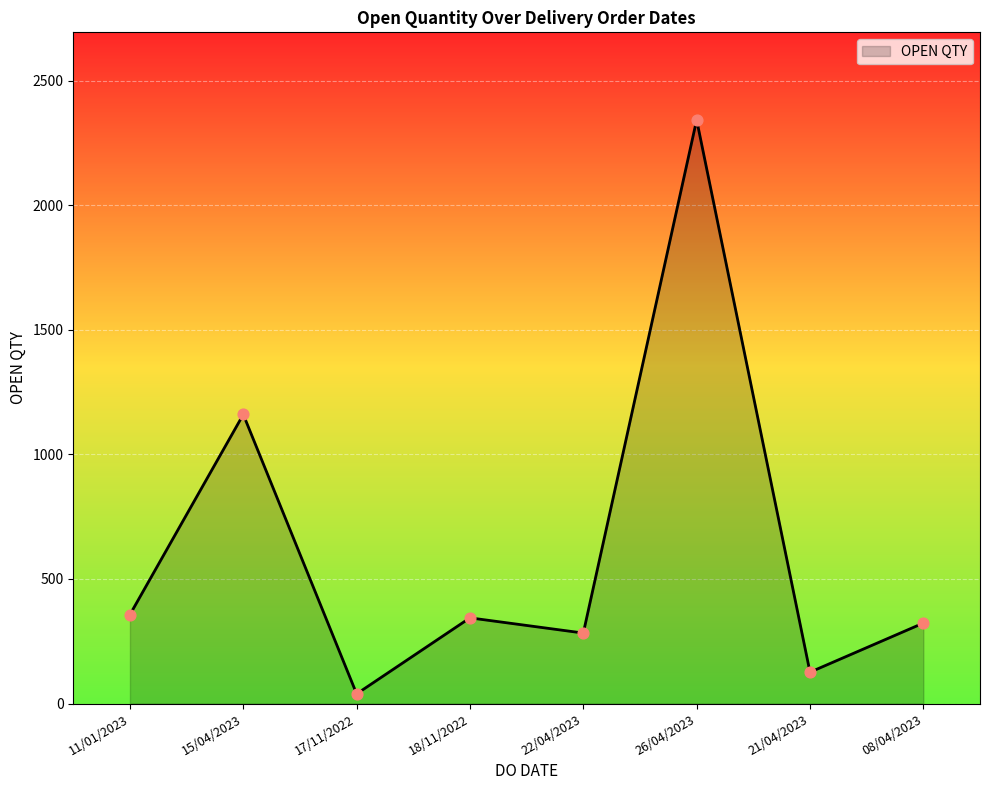

What is the change in value from 22/04/2023 to 08/04/2023?

+40